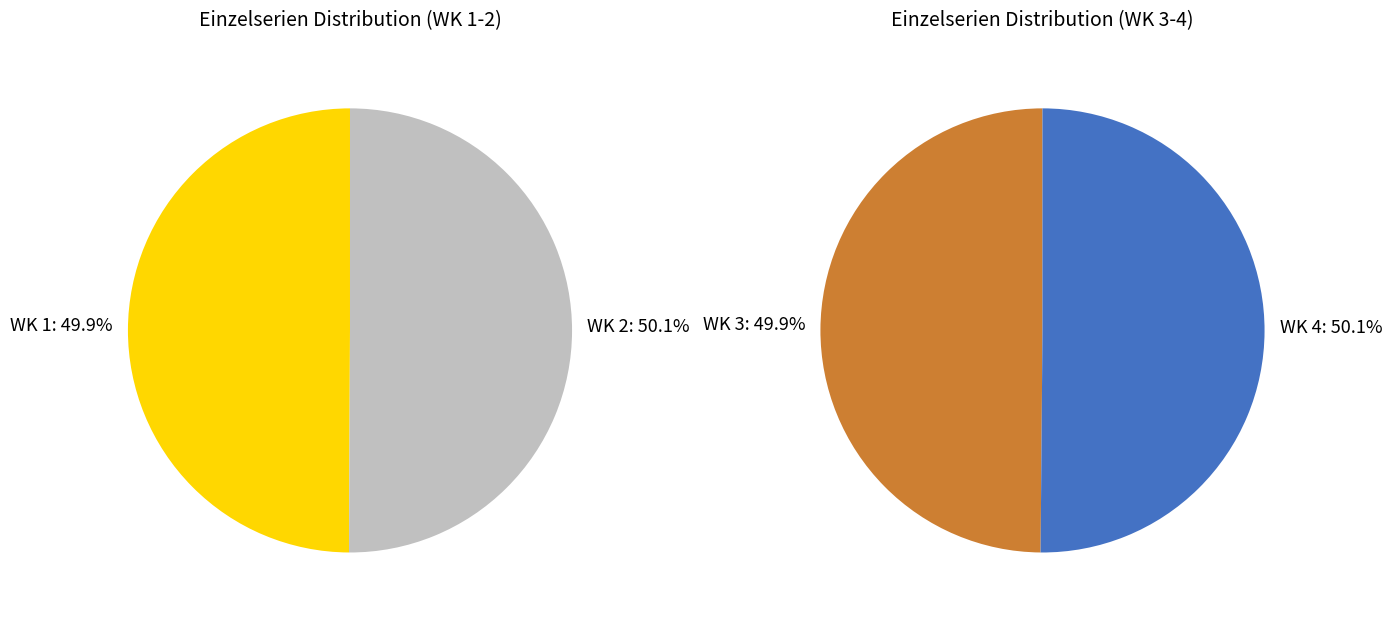

Which category has the biggest portion of the pie?

WK 4